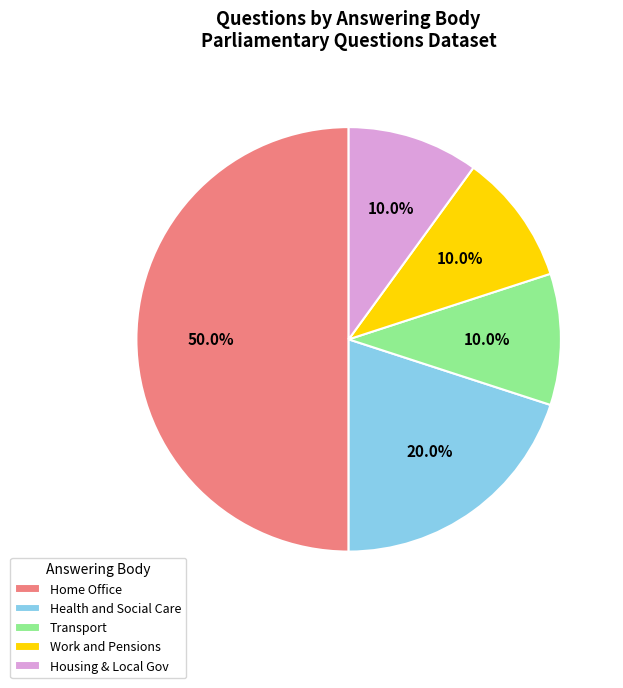

Which slice is the largest?

Home Office